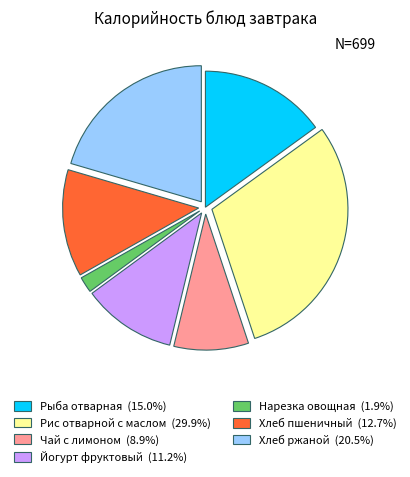

Does Рис отварной с маслом represent more than half of the total?

No